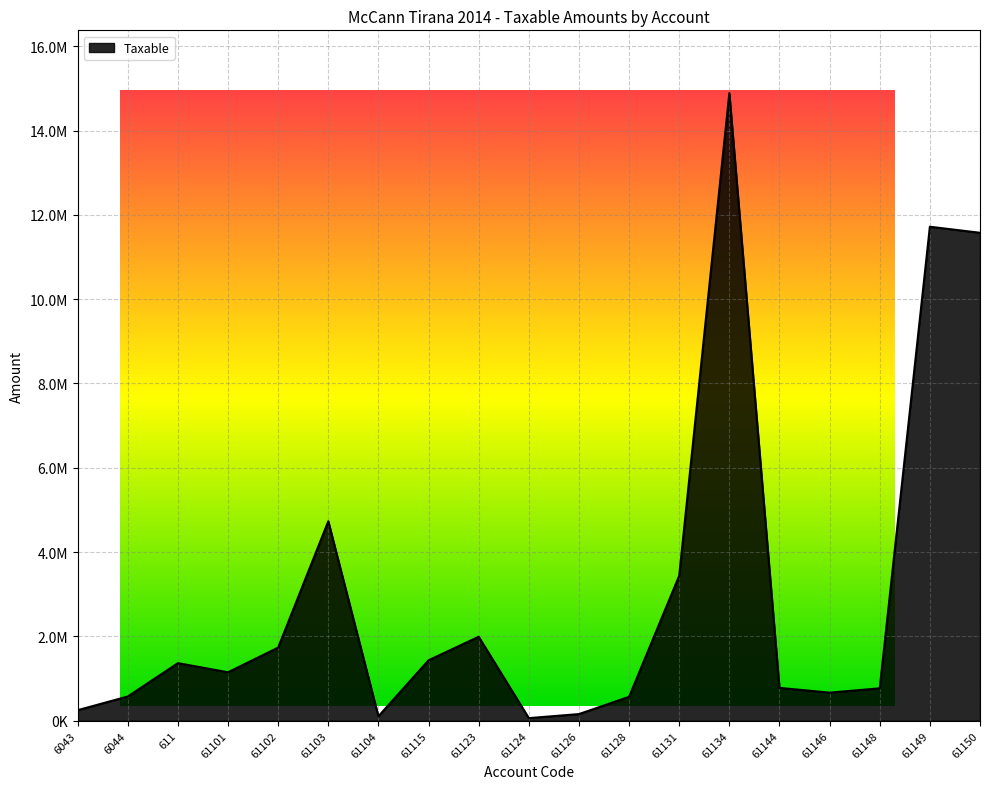

Reading left to right, transcribe all the data shown in this chart.

250227.1	575296.9	1366068.5	1149043.7	1735151.5	4731146.9	105900.0	1433753.2	1991862.2	61813.2	157990.0	567460.5	3437988.5	14887859.8	779642.1	666085.5	769080.9	11717876.6	11574631.1